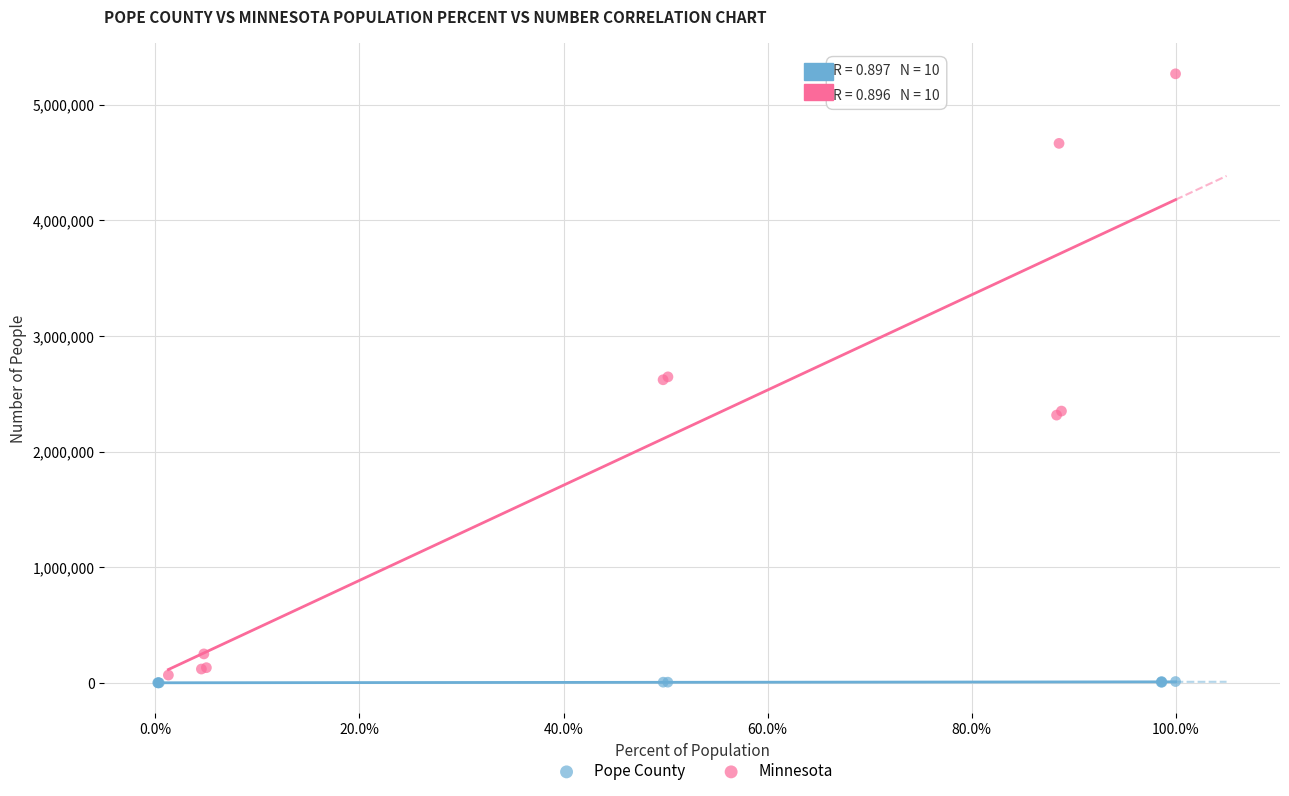

Which series reaches the maximum Y coordinate?

Minnesota